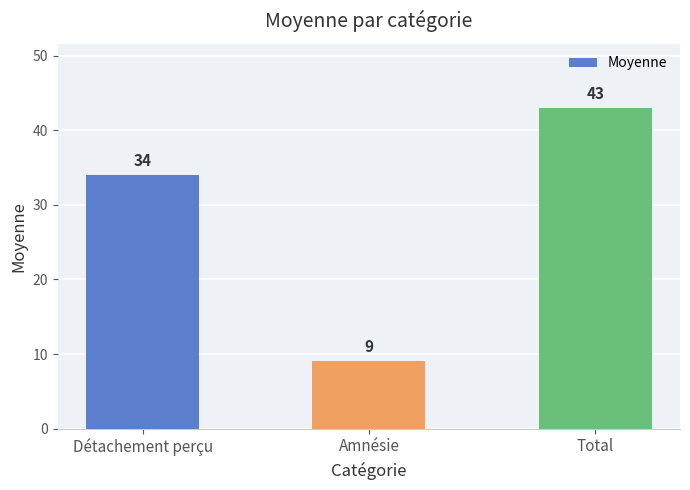

What is the sum of all values?

86